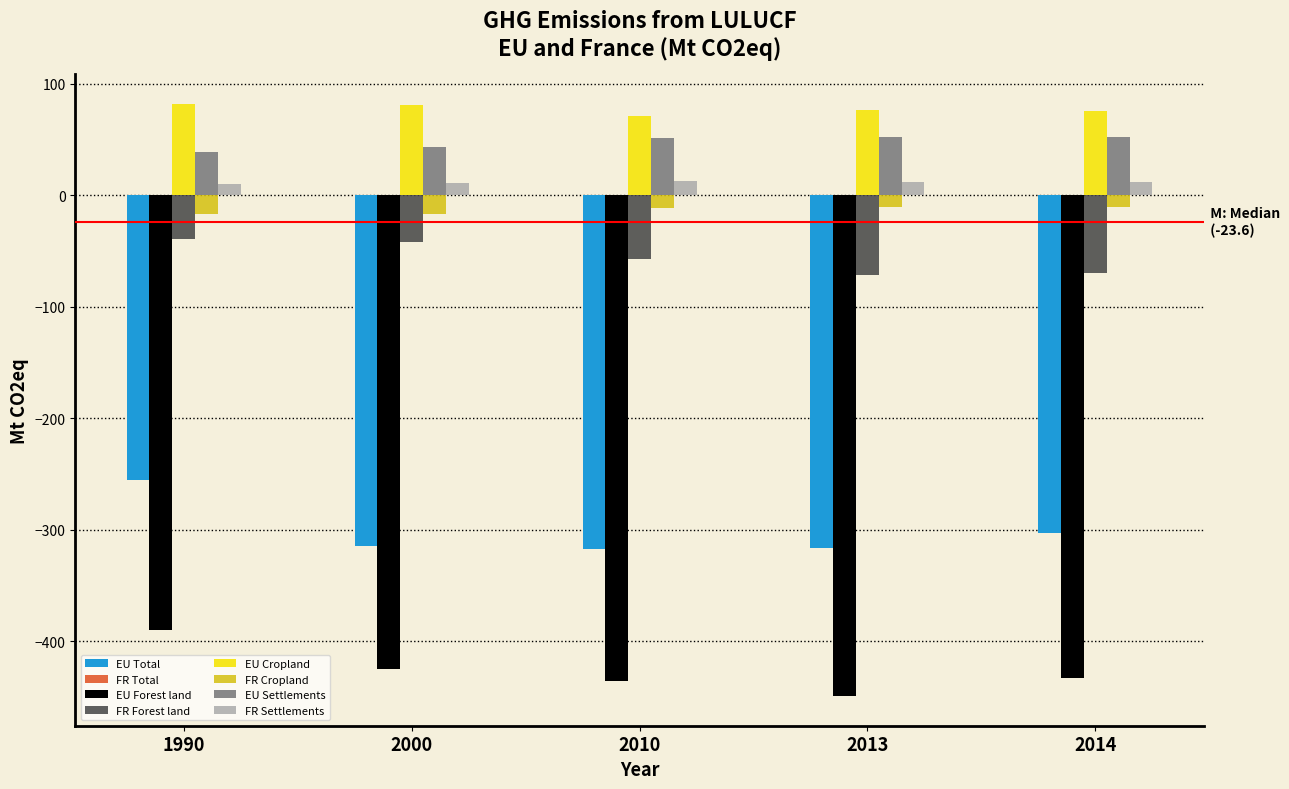

At which category is the sum across all series the highest?

1990